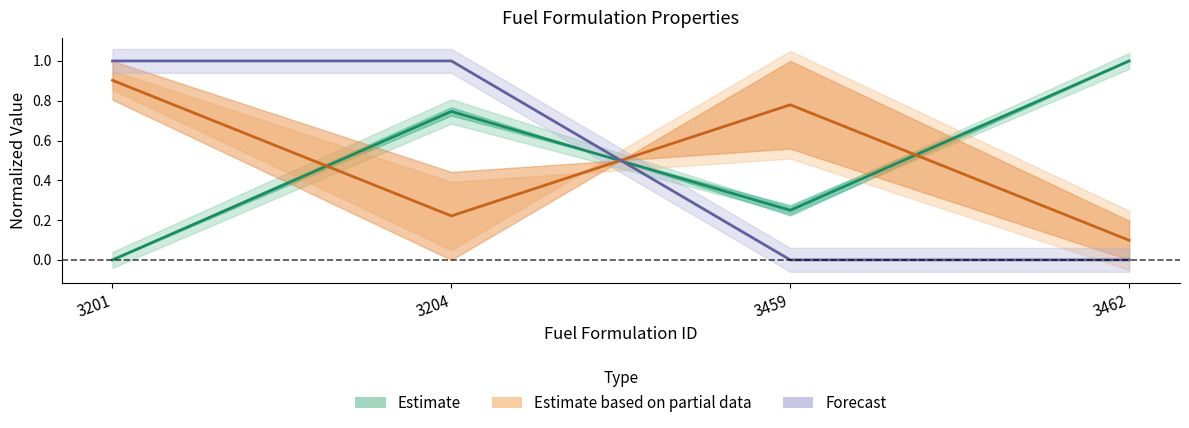

The Forecast series shows 1.0 at 3204. True or false?

True